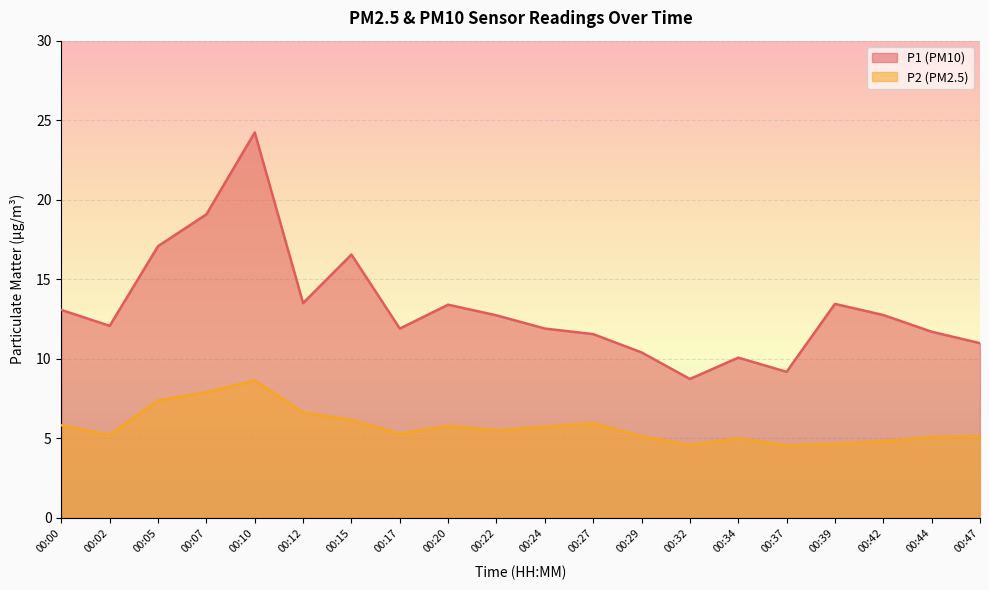

What is the average value of the P1 series?

13.2